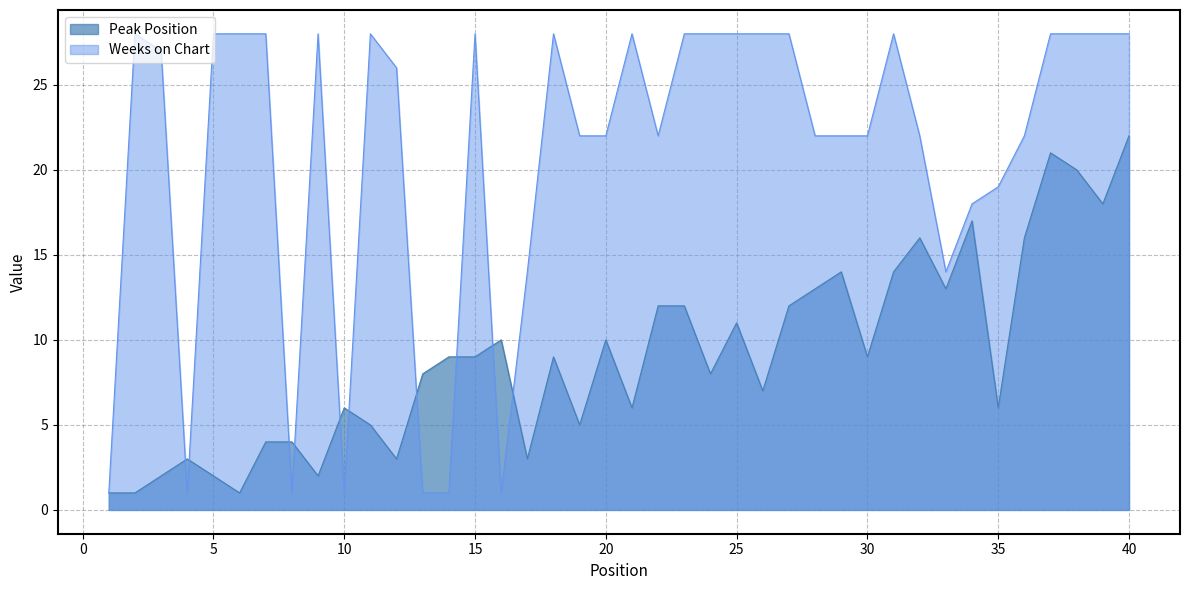

Is it true that Peak Position equals 4 at 8?

True